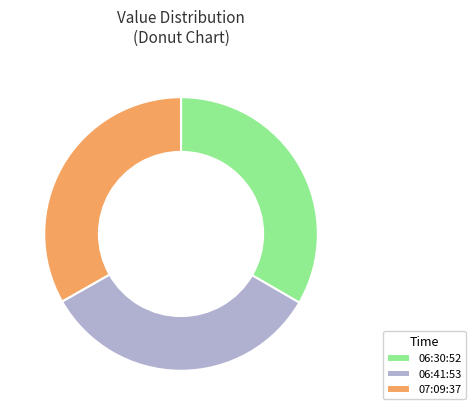

Approximately how many times larger is the value at 06:41:53 compared to 07:09:37?

1.0